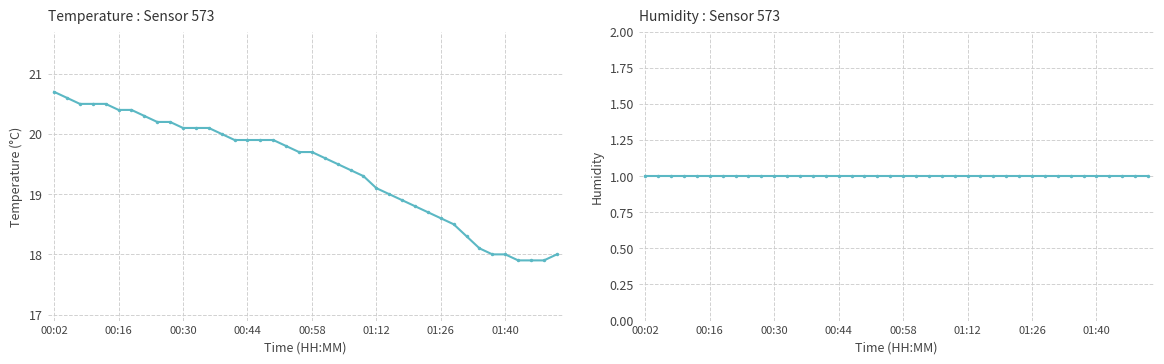

What is the sum of all temperature values?

776.9